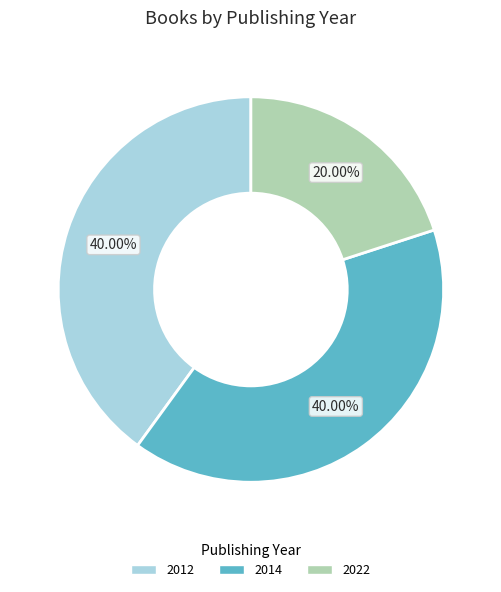

Is there a majority slice in this chart?

No